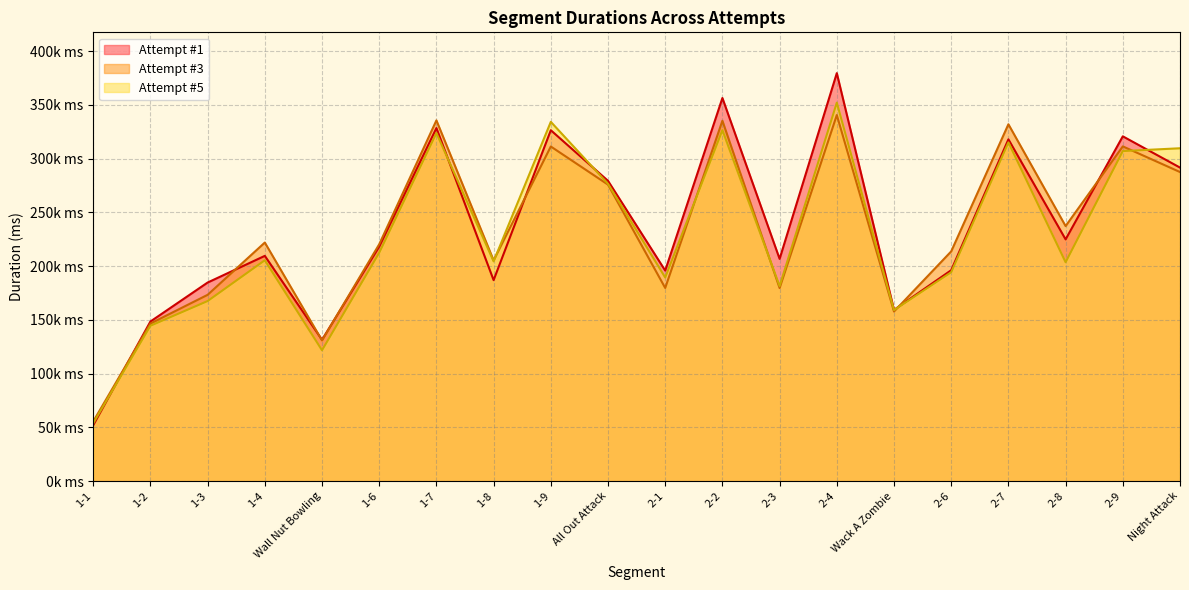

Which category has the lowest value in the Attempt #3 series?

1-1